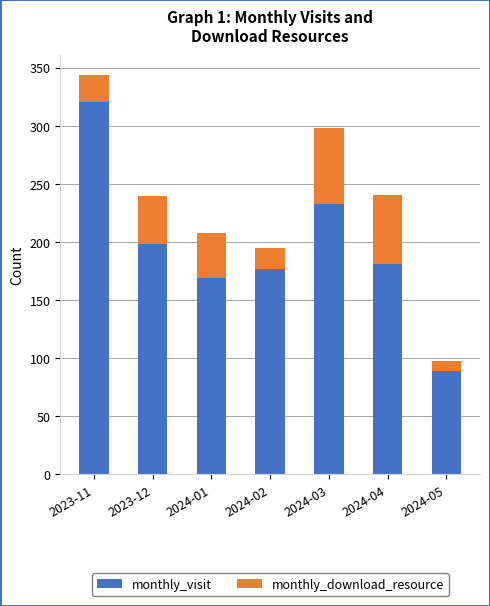

What is the sum of all monthly_visit values?

1368